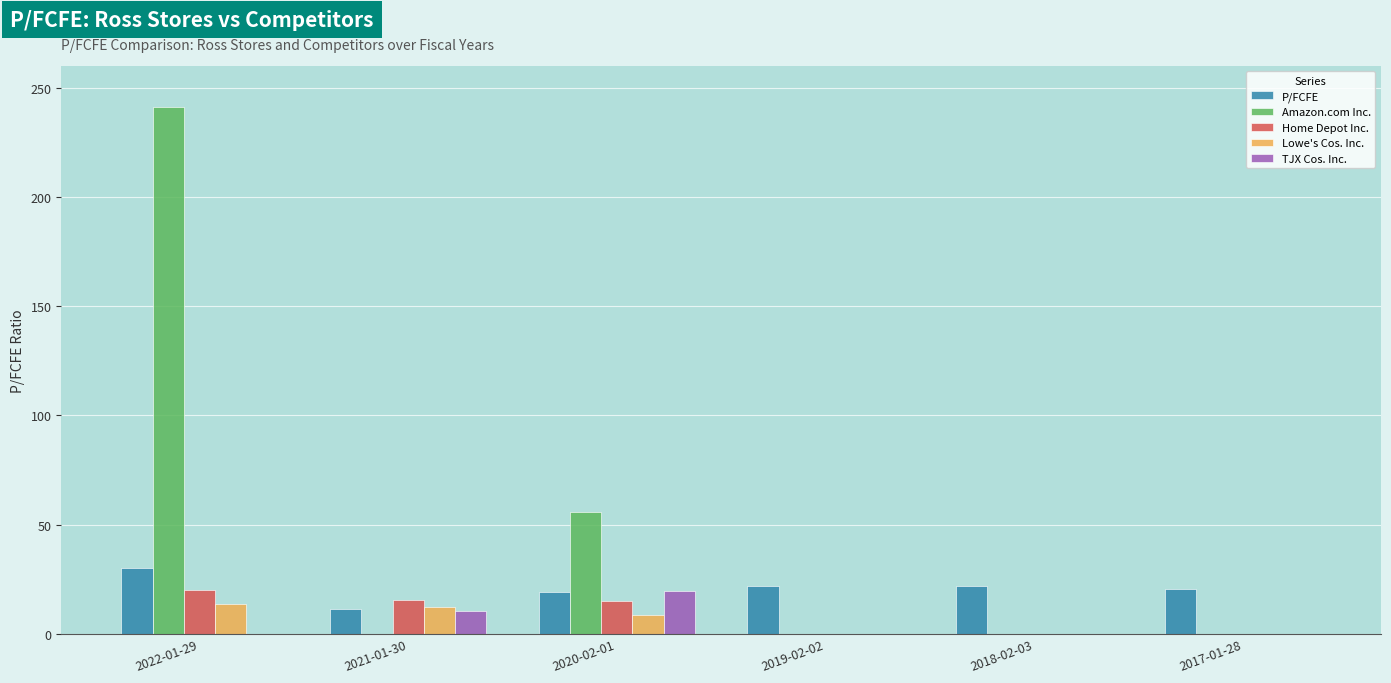

At which label does Lowe's Cos. Inc. first exceed 8?

2022-01-29